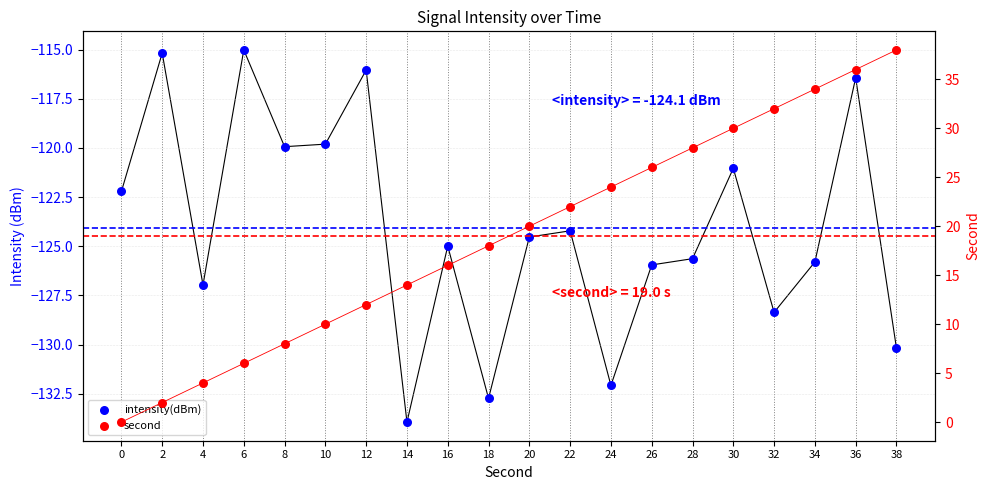

Which series has the widest spread of Y values?

second